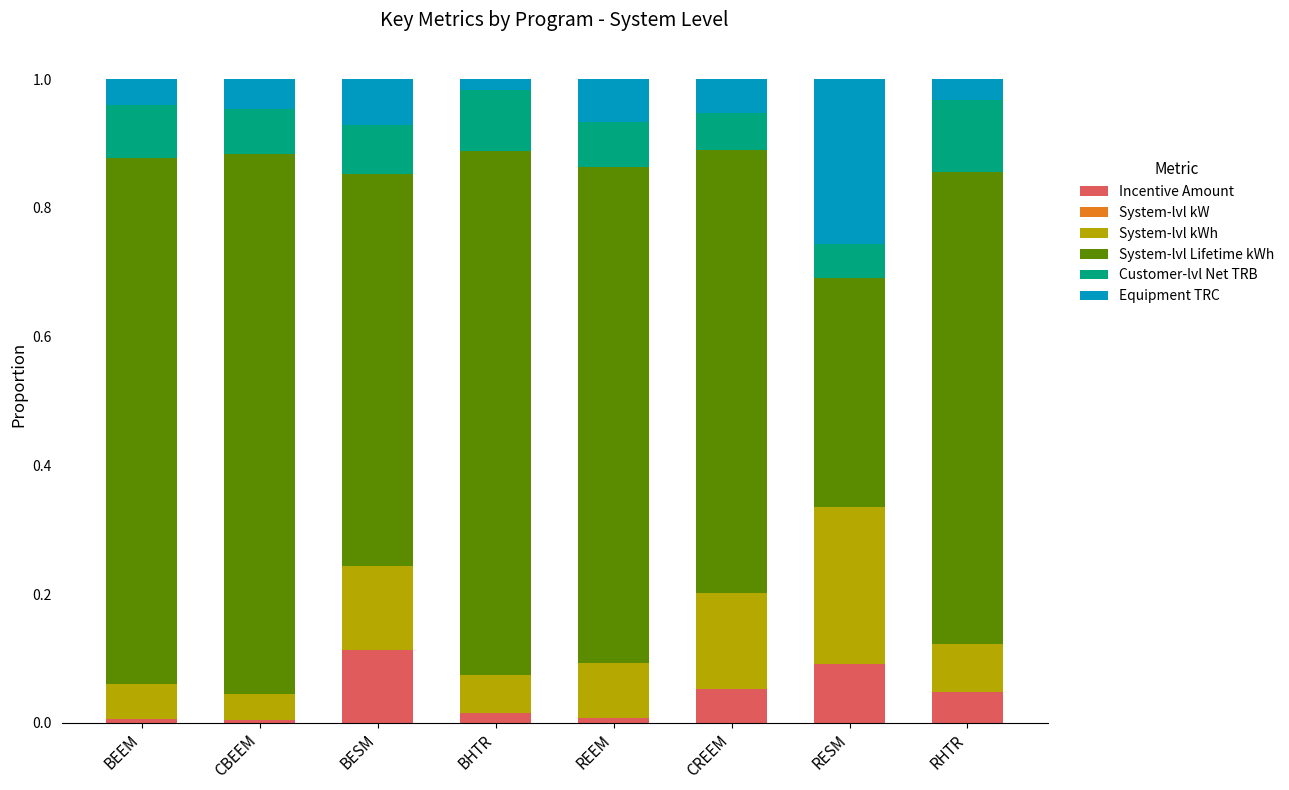

The Incentive Amount series shows 0.0 at CBEEM. True or false?

True